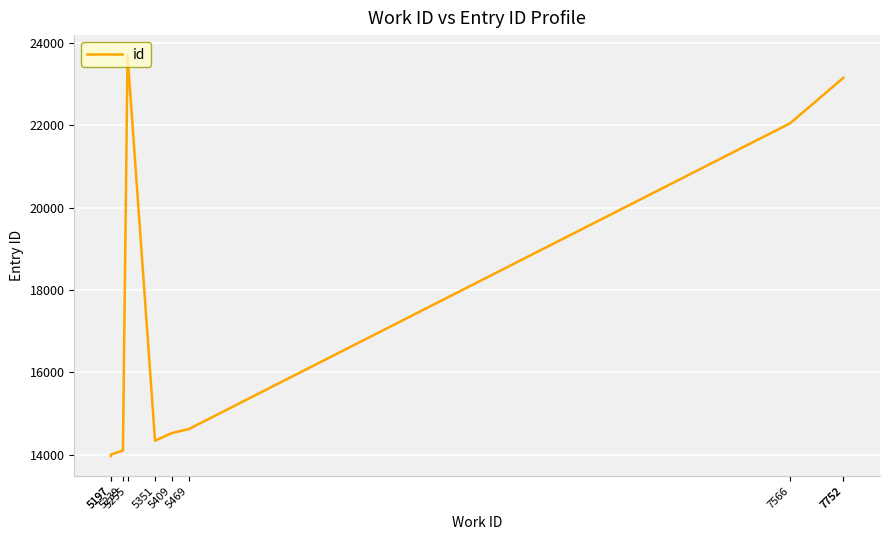

Approximately how many times larger is the value at 5239 compared to 5409?

1.0